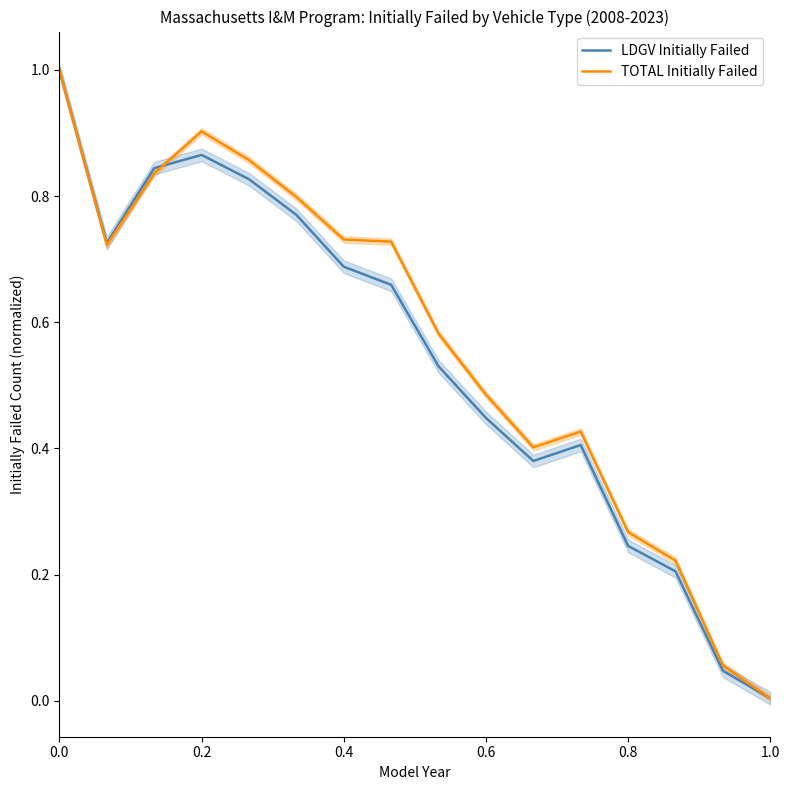

How many lines are shown in the chart?

2